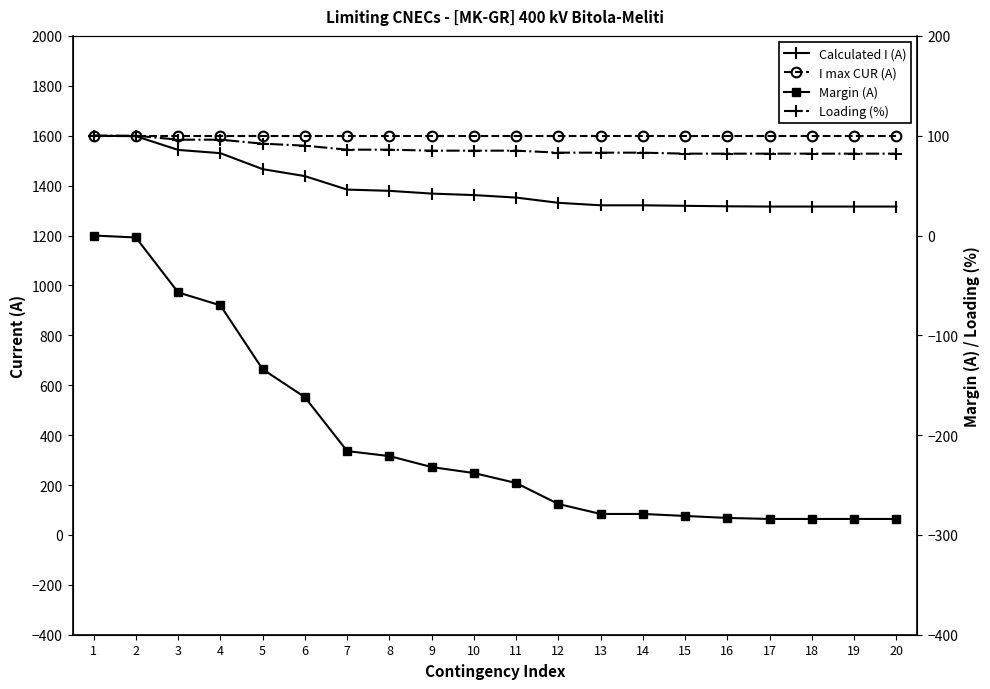

Rank the series at 1 from highest to lowest value.

Calculated I (A), I max CUR (A), Loading (%), Margin (A)